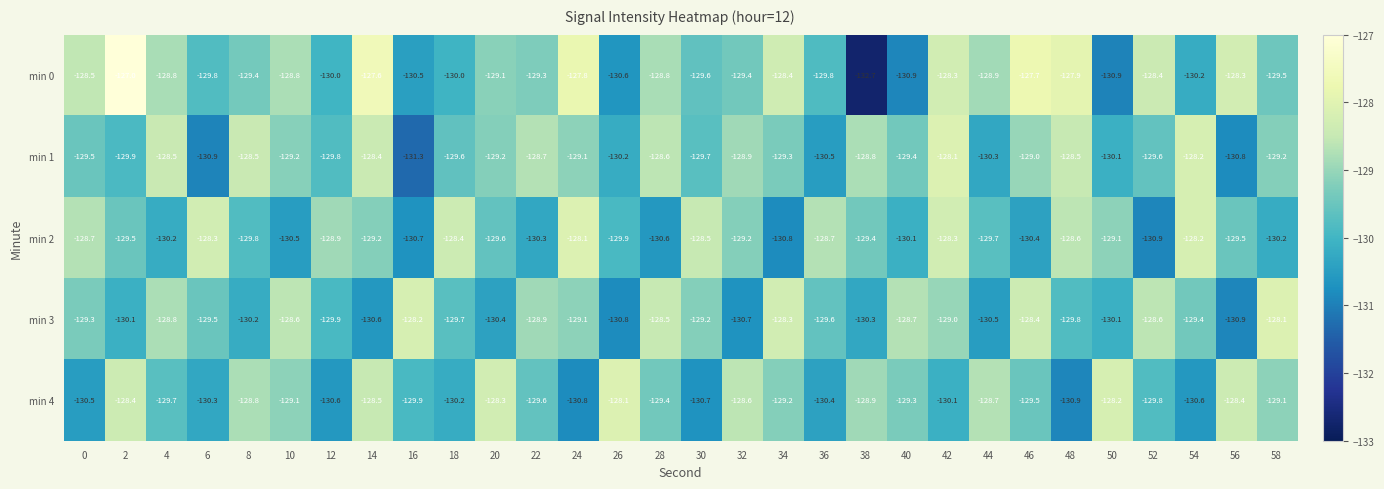

At 58, list the series in order from smallest to largest.

min 2, min 0, min 1, min 4, min 3